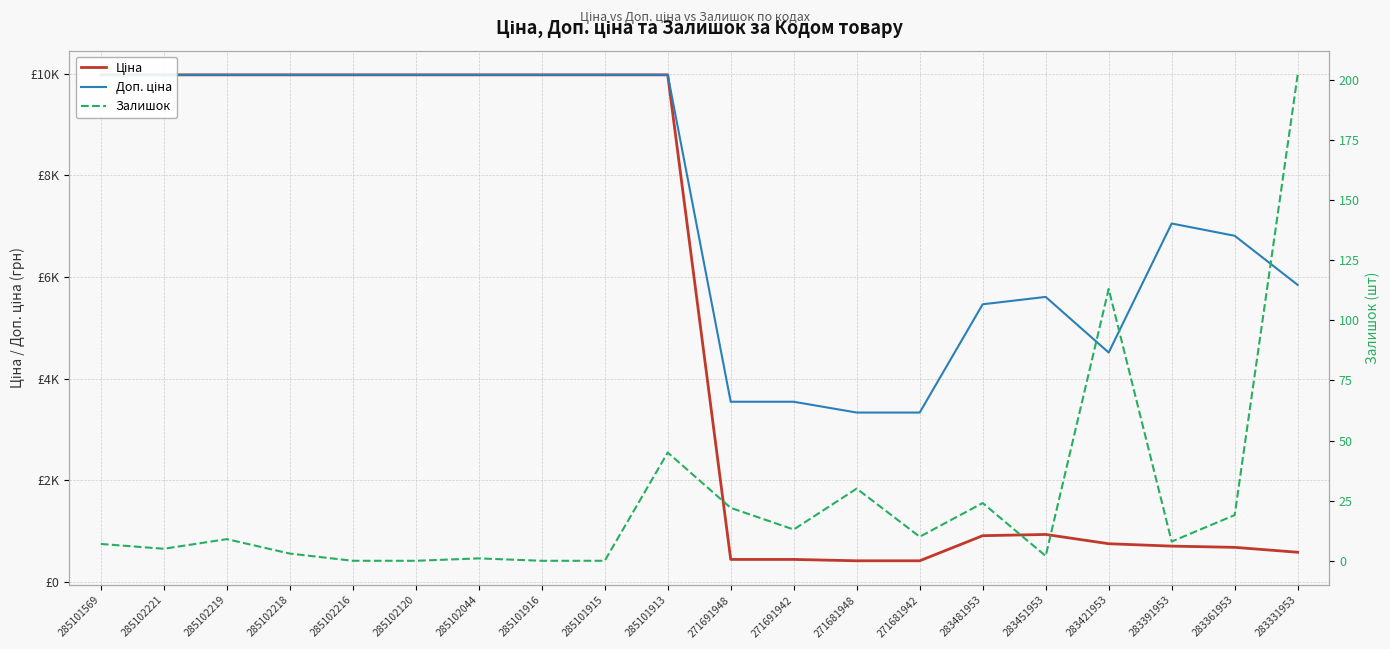

Which series changed the most between 285102218 and 285101916?

Залишок